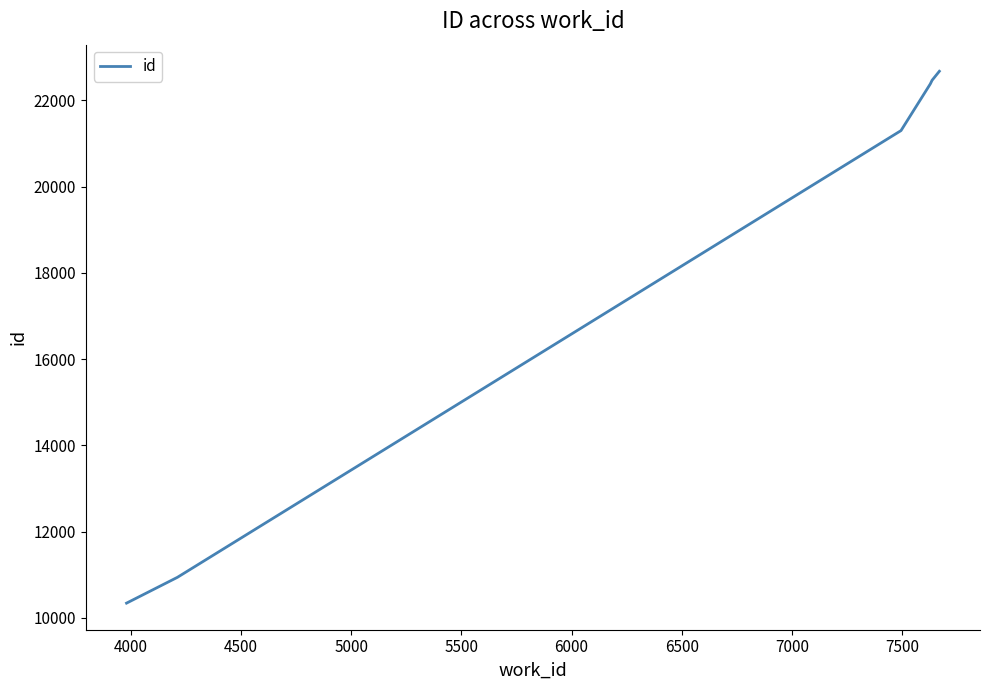

Does the chart have visible grid lines?

No